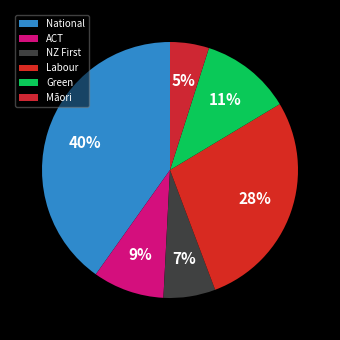

The ACT slice represents 1% of the pie. True or false?

False